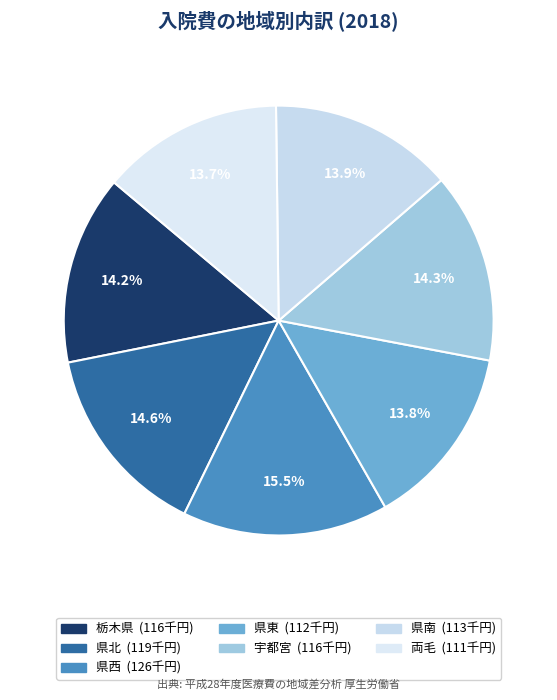

How many slices are in this pie chart?

7